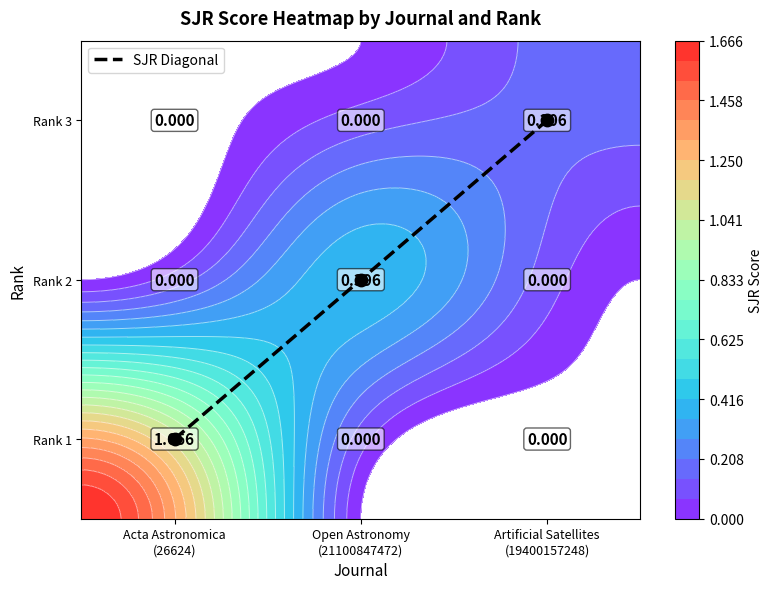

Which category has the lowest value across all series?

Acta Astronomica
(26624)